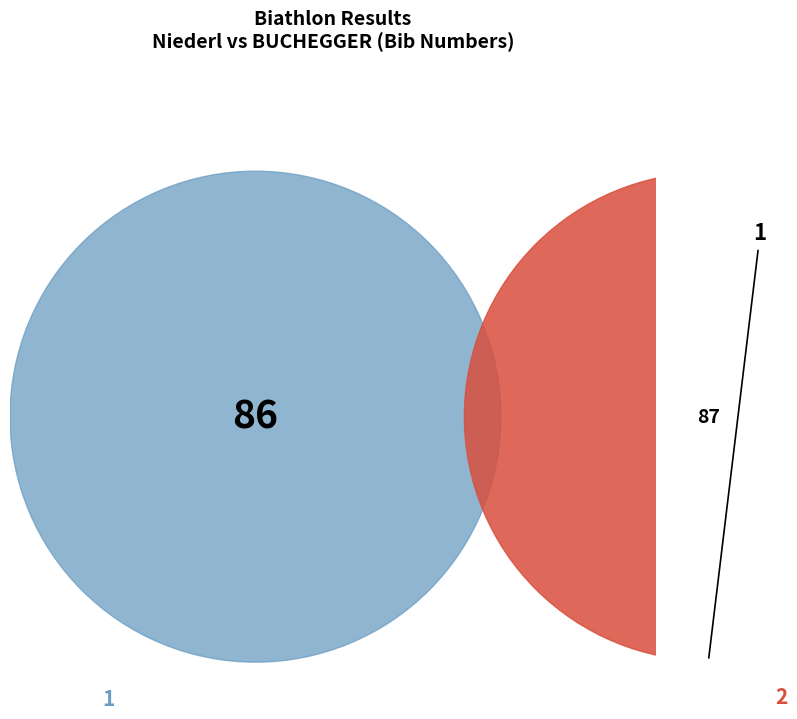

Combined, what portion of the pie is 2 and 1?

100.0%